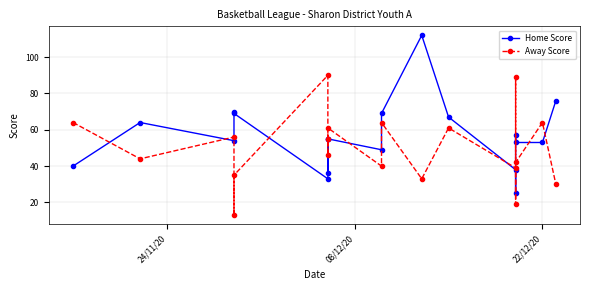

In Home Score, how many points are higher than both neighbors (excluding endpoints)?

6